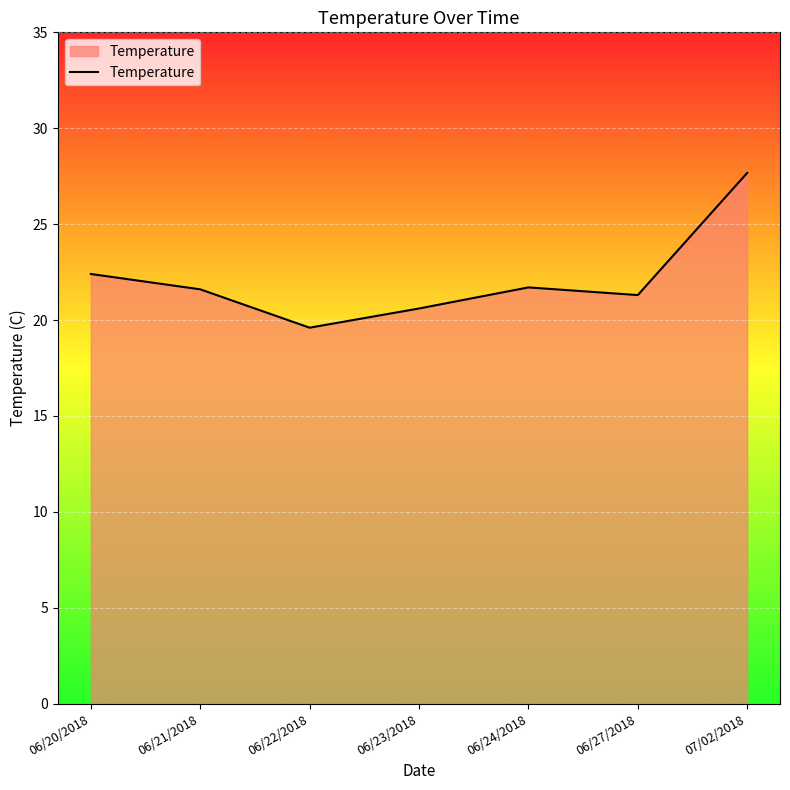

At which label does the data first exceed 21?

06/20/2018